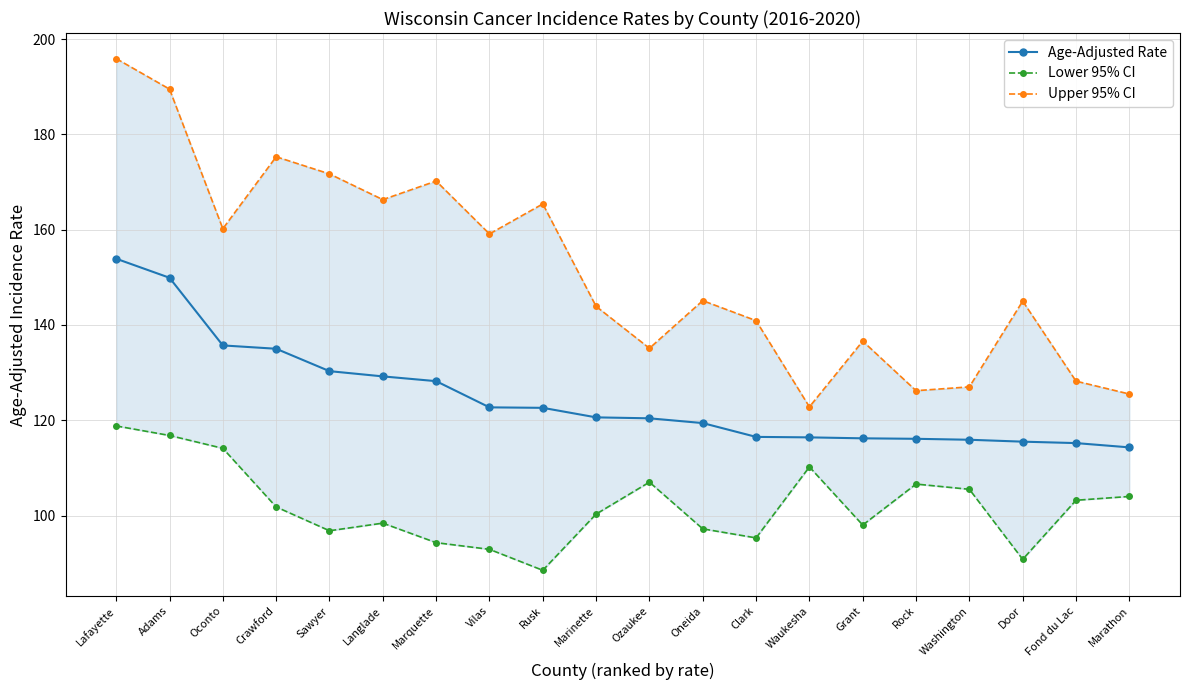

What is the label of the 17th point from the right?

Crawford